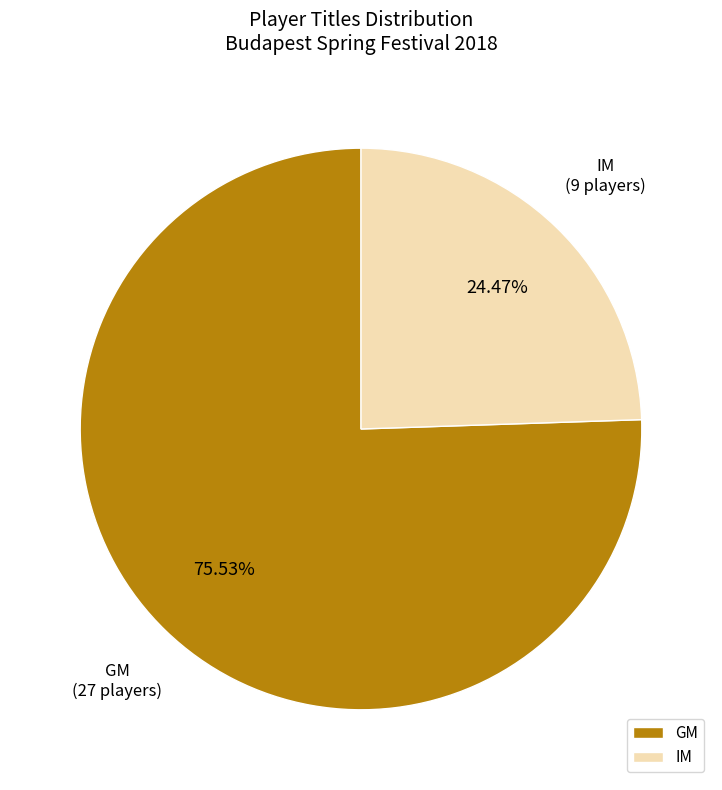

What is the ratio of the value at IM to the value at GM?

0.3